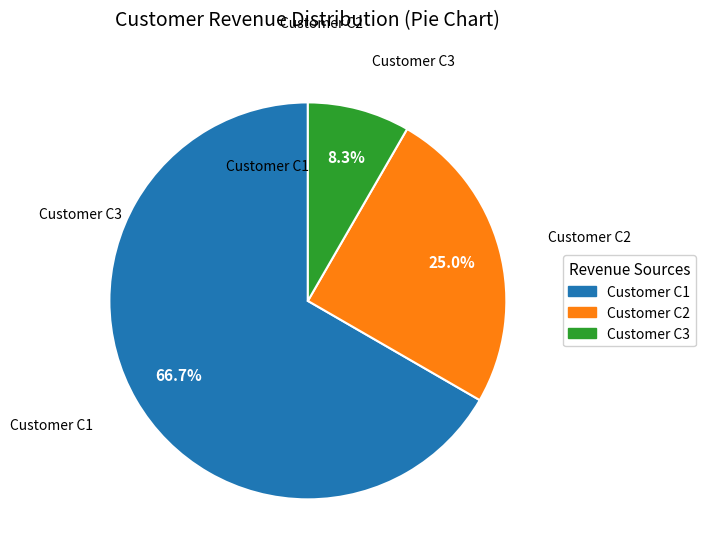

Rank the categories by value from highest to lowest.

Customer C1, Customer C2, Customer C3